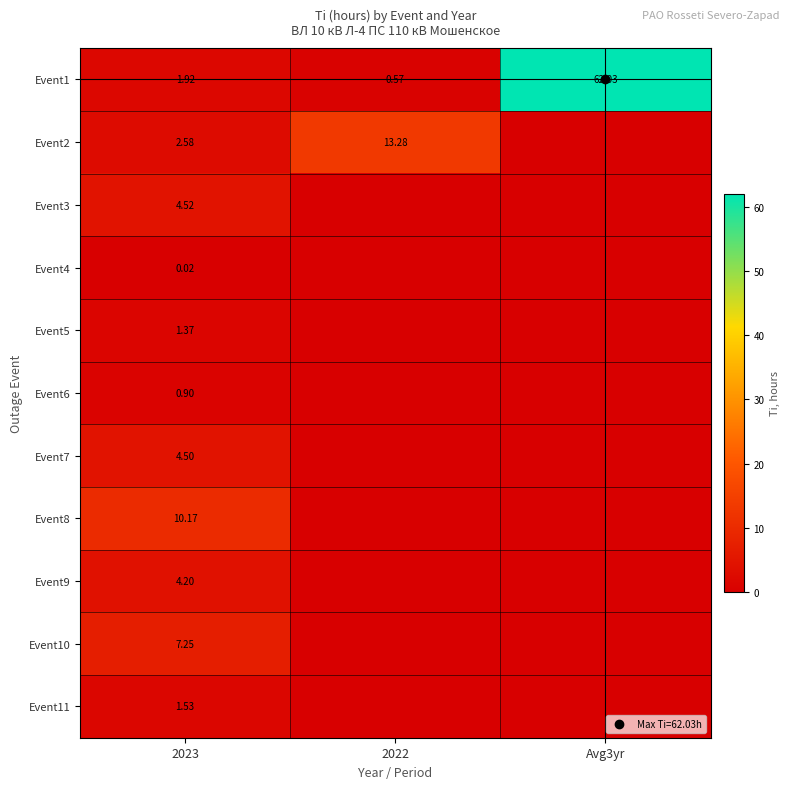

What value does the Event10 series have at 2023?

7.2